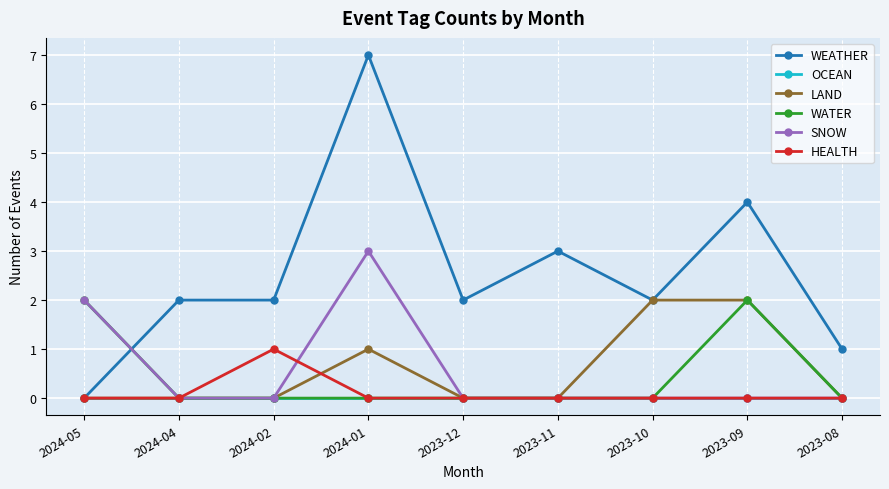

What is the difference between the SNOW values at 2023-08 and 2024-05?

2